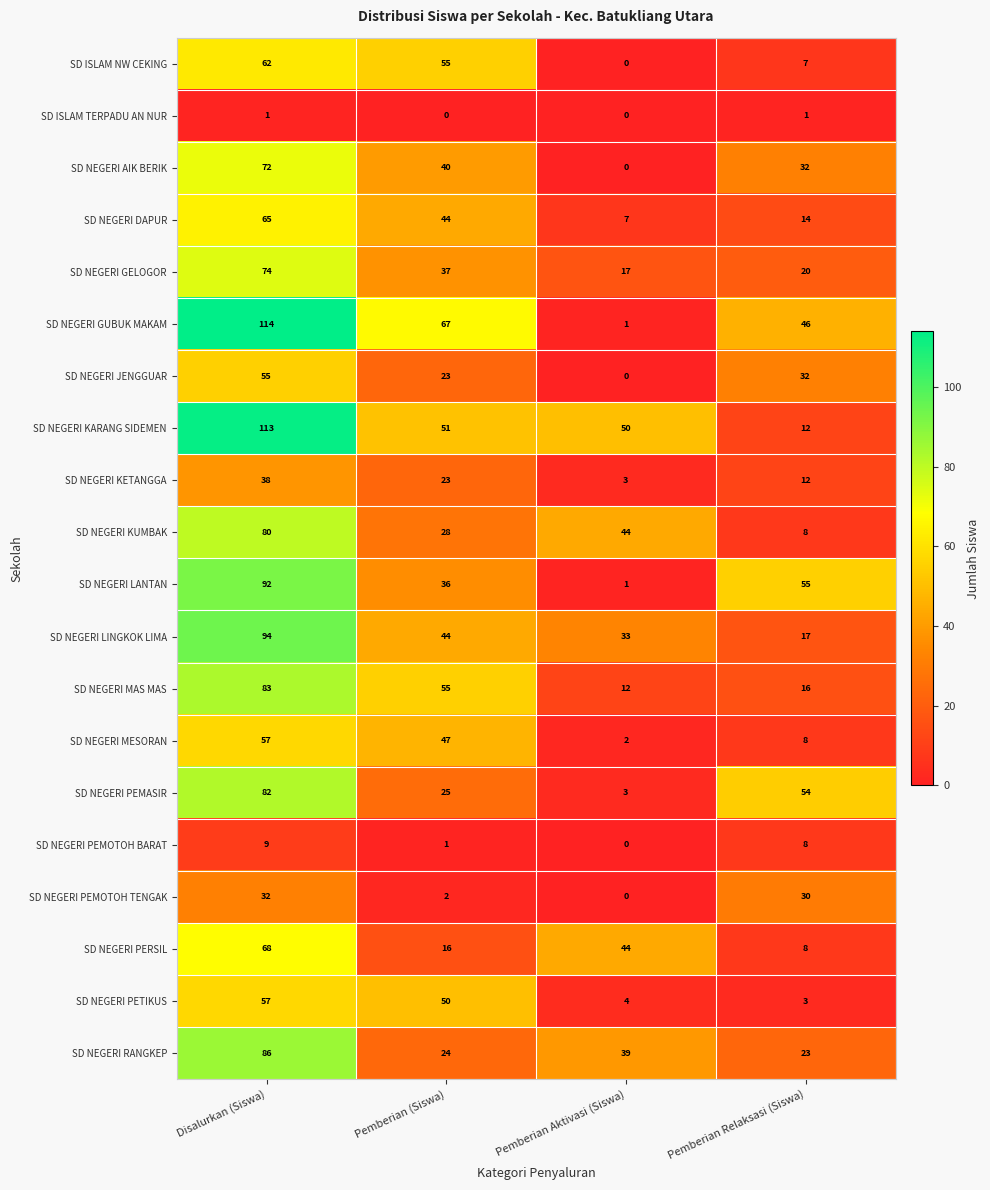

At which label does SD NEGERI AIK BERIK reach its minimum?

Pemberian Aktivasi (Siswa)